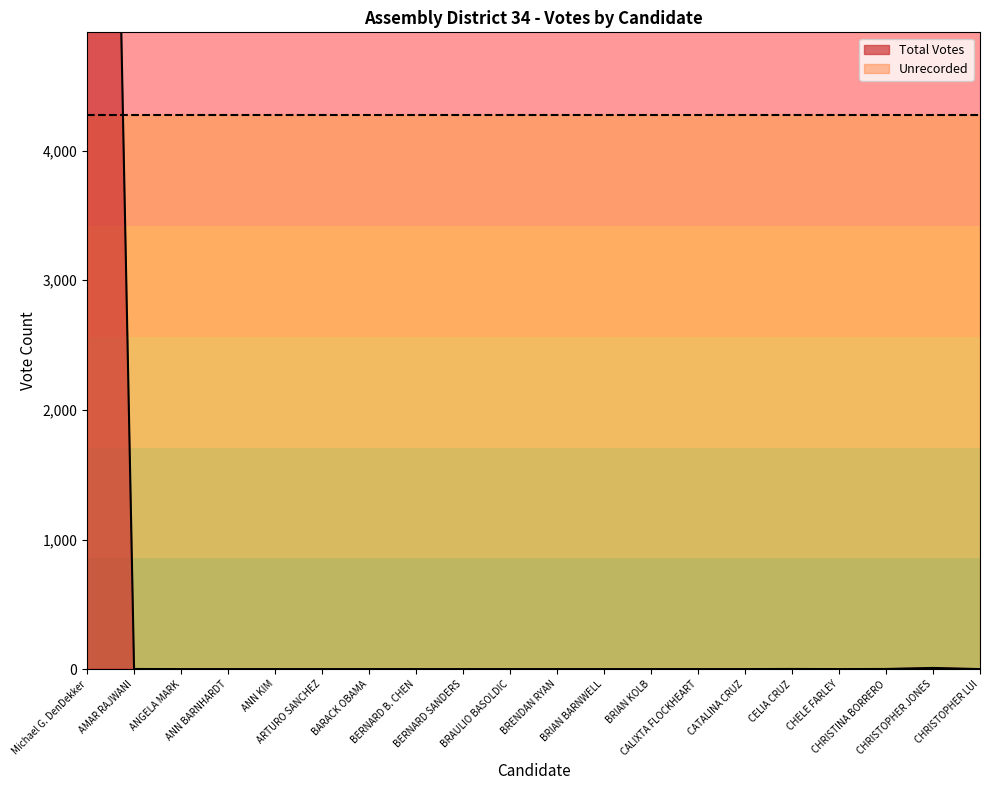

Does the chart display data point markers on the line(s)?

No